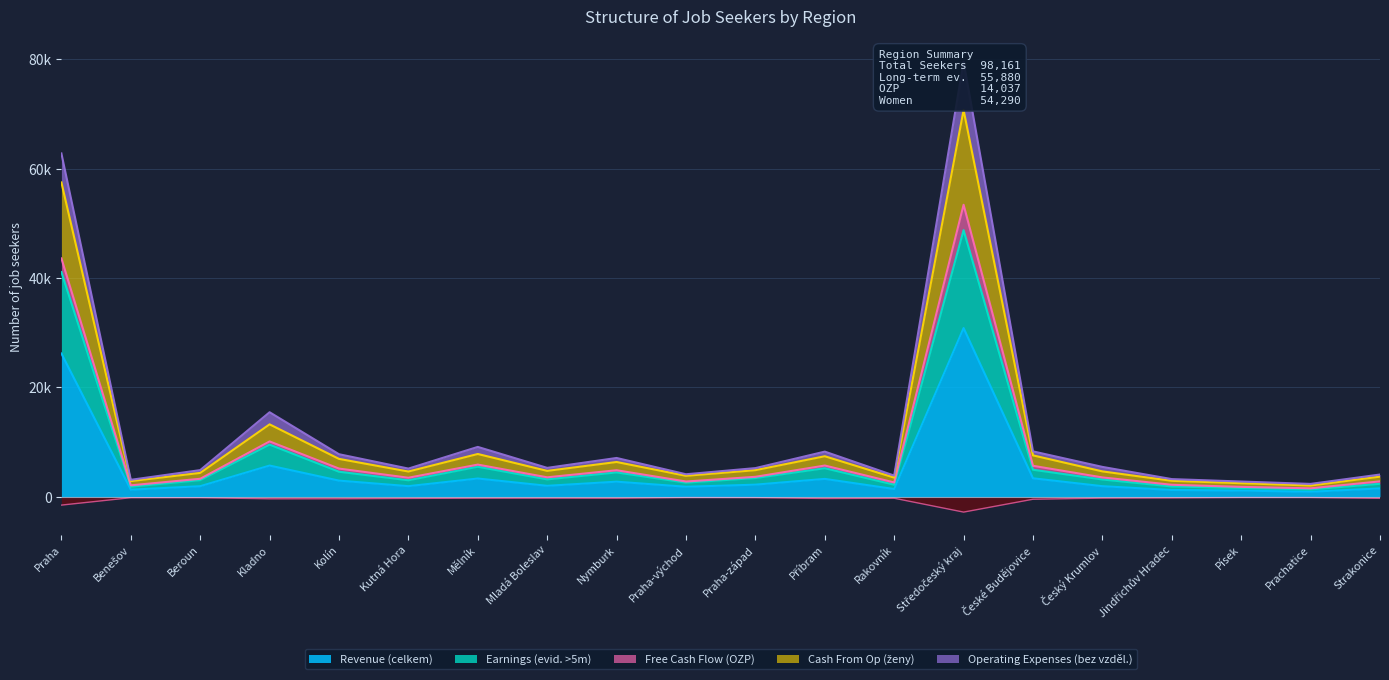

Is it true that Free Cash Flow (OZP) equals -386.9 at Mělník?

False